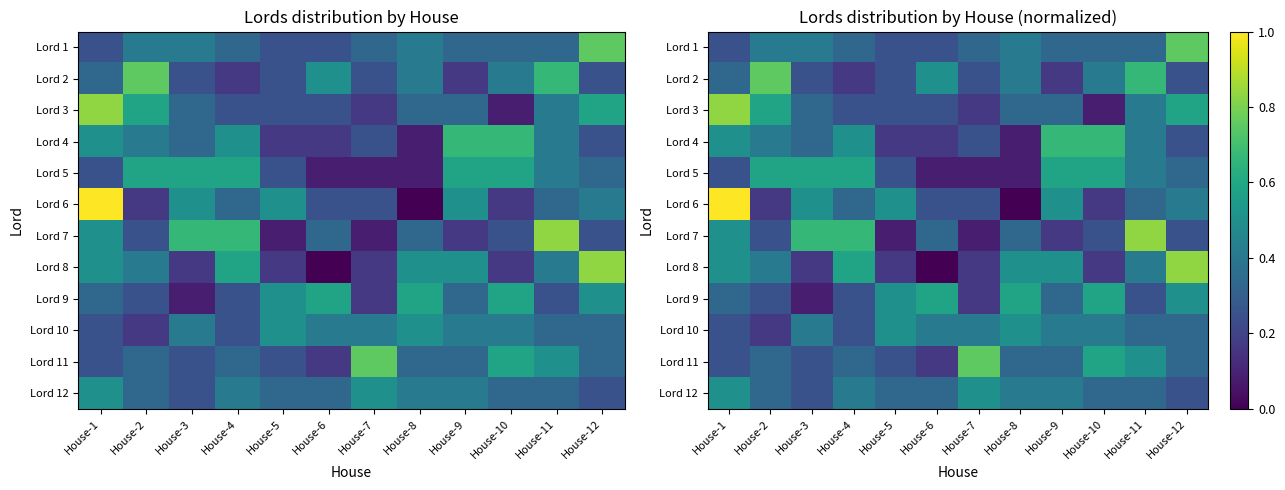

What is the lowest value of the Lord 3 series?

0.1